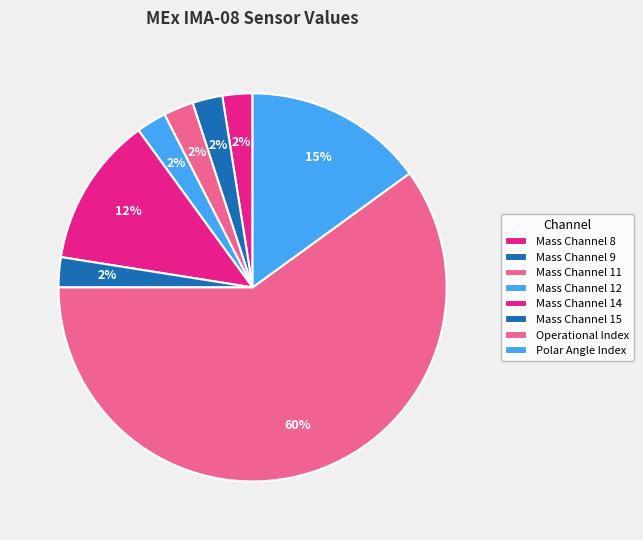

Rank the categories by value from highest to lowest.

Operational Index, Polar Angle Index, Mass Channel 14, Mass Channel 8, Mass Channel 9, Mass Channel 11, Mass Channel 12, Mass Channel 15